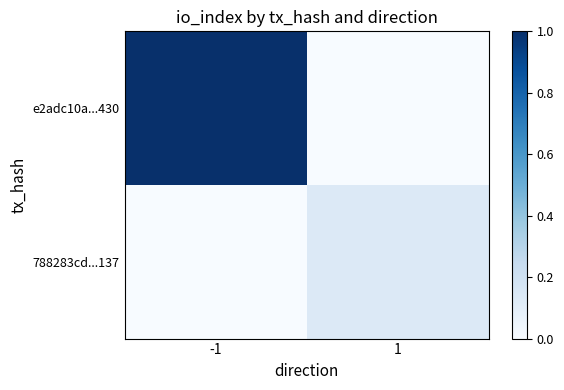

Which series has the largest total across all categories?

e2adc10a...430